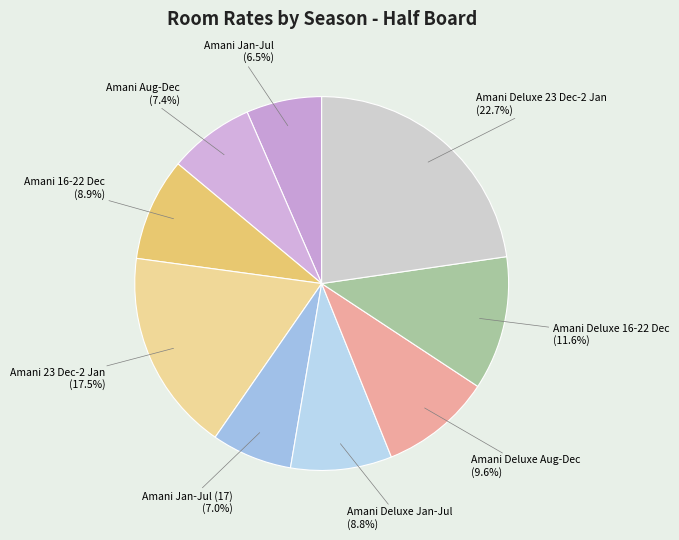

What is the largest slice in the pie chart?

Amani Deluxe 23 Dec-2 Jan